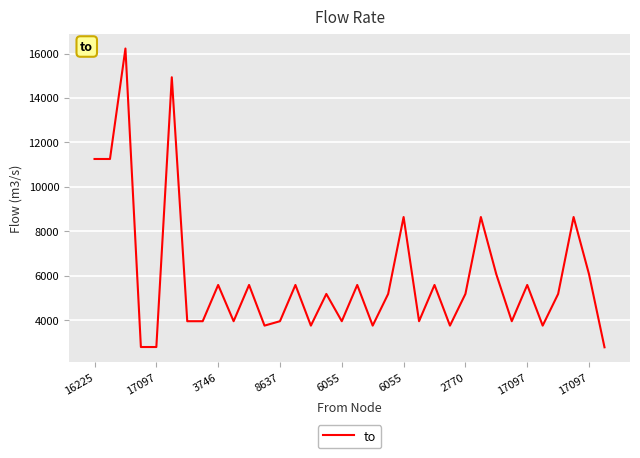

What is the difference between the maximum and minimum values?

13455